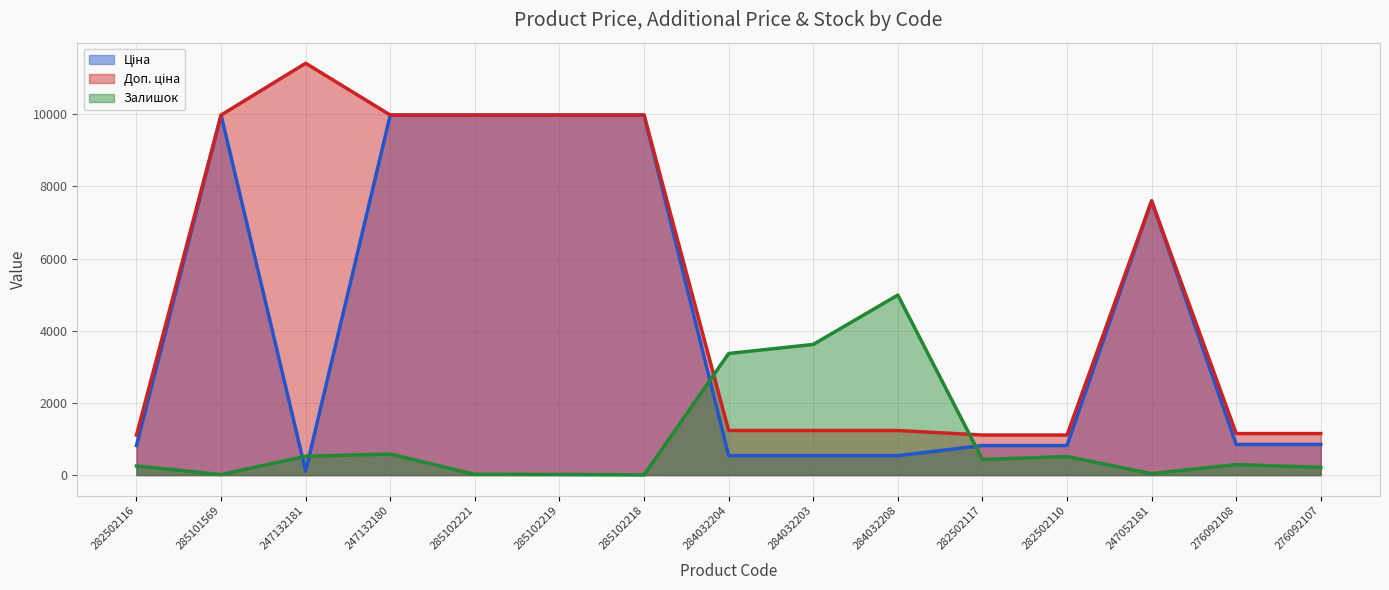

List the series in order of their overall mean, lowest first.

Залишок, Ціна, Доп. ціна